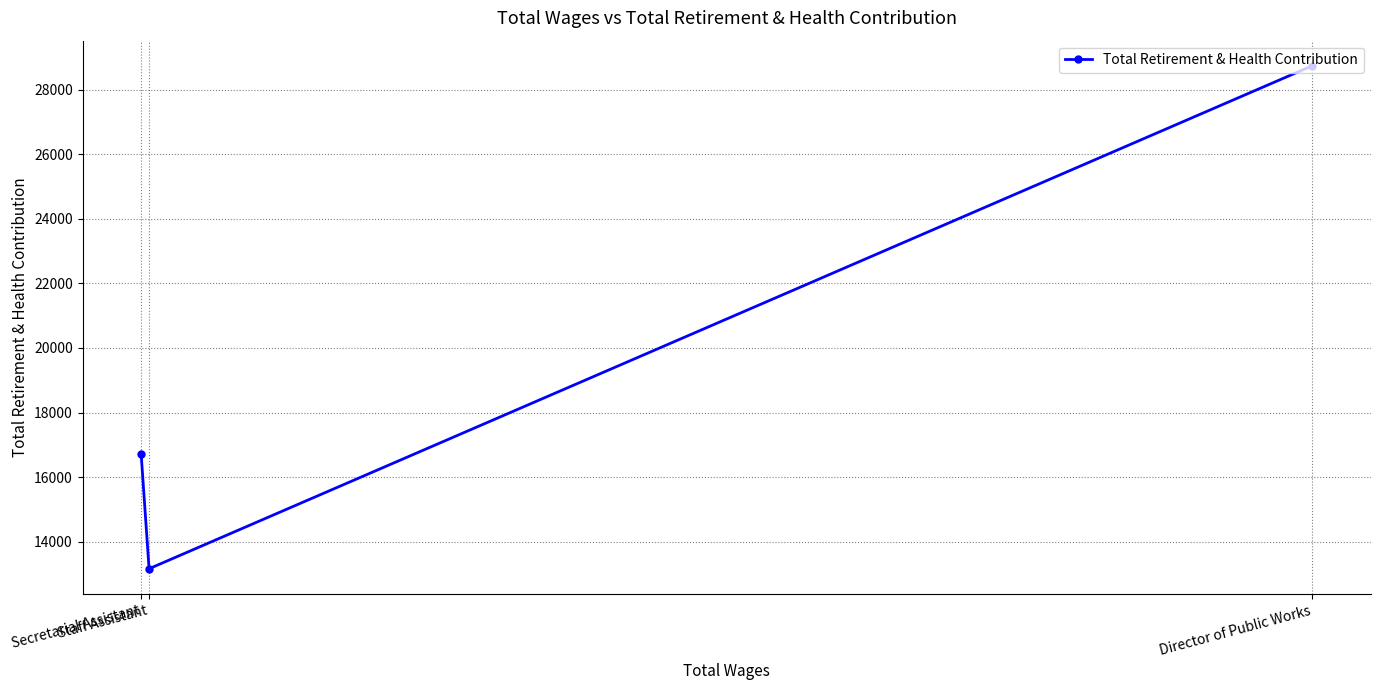

What is the difference between the second highest and minimum values?

3569